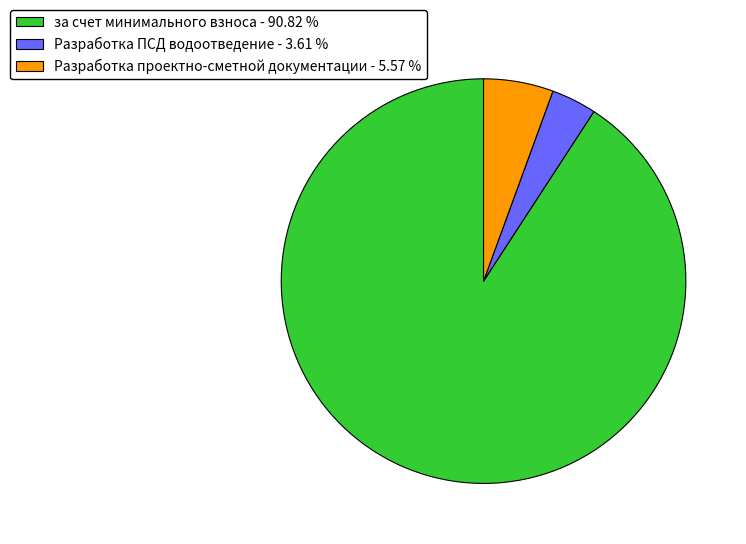

Rank the categories by value from highest to lowest.

за счет минимального взноса - 90.82 %, Разработка проектно-сметной документации - 5.57 %, Разработка ПСД водоотведение - 3.61 %